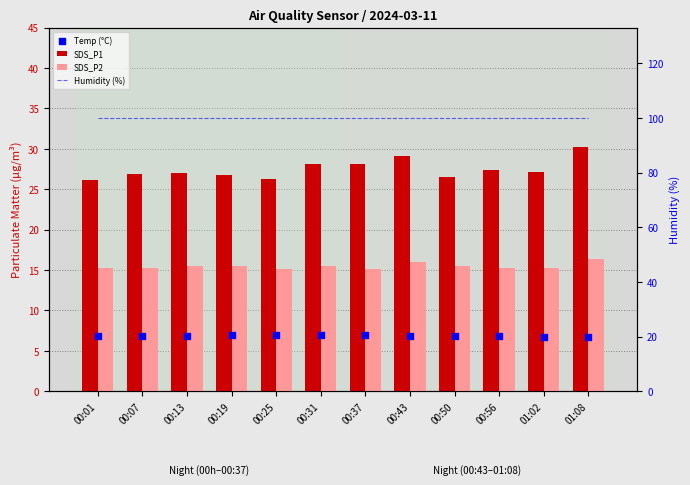

What is the total value across all series at 00:01?

148.2